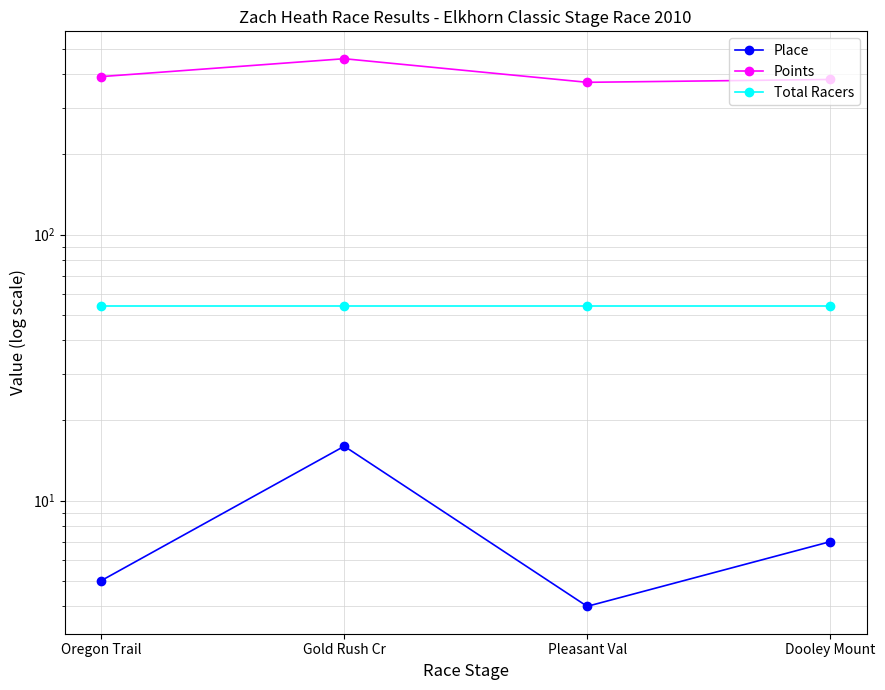

Which series has the largest total across all categories?

Points